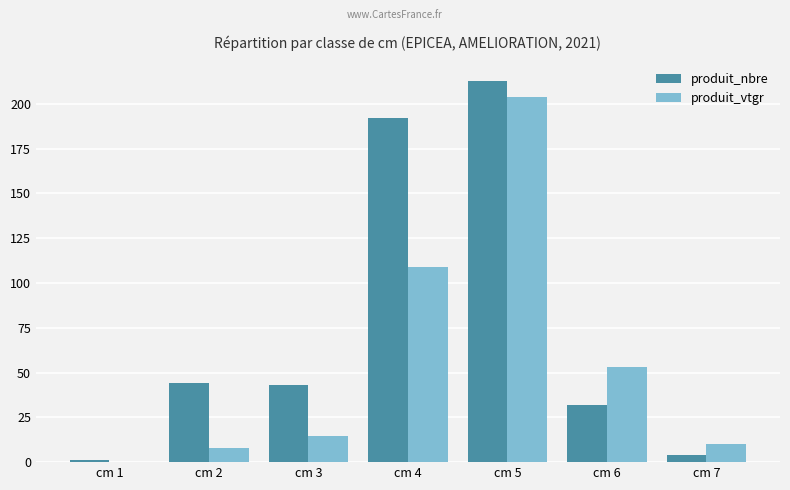

Between cm 1 and cm 5, which series saw the biggest shift?

produit_nbre